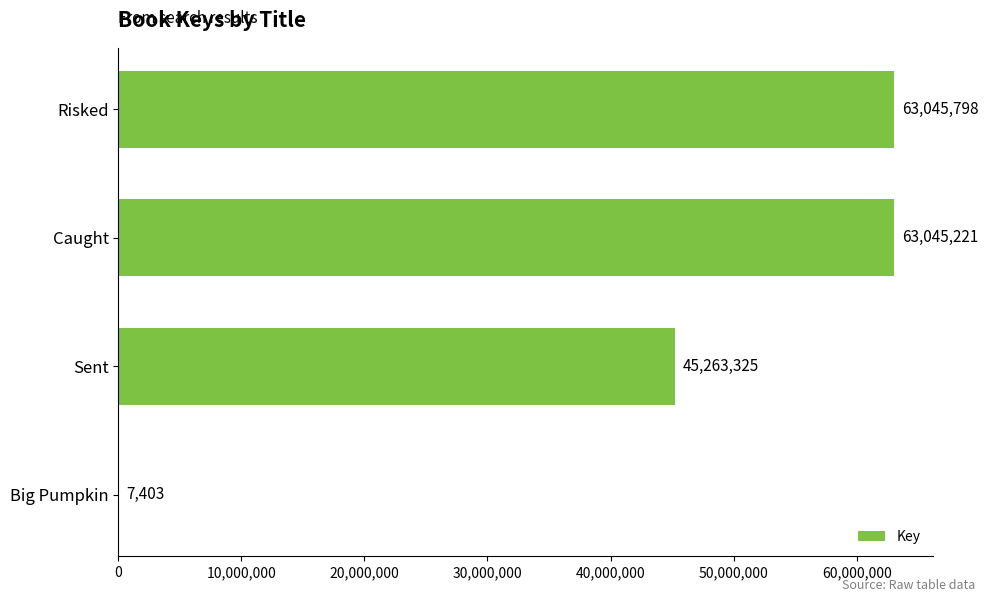

Between Sent and Risked, which is larger?

Risked